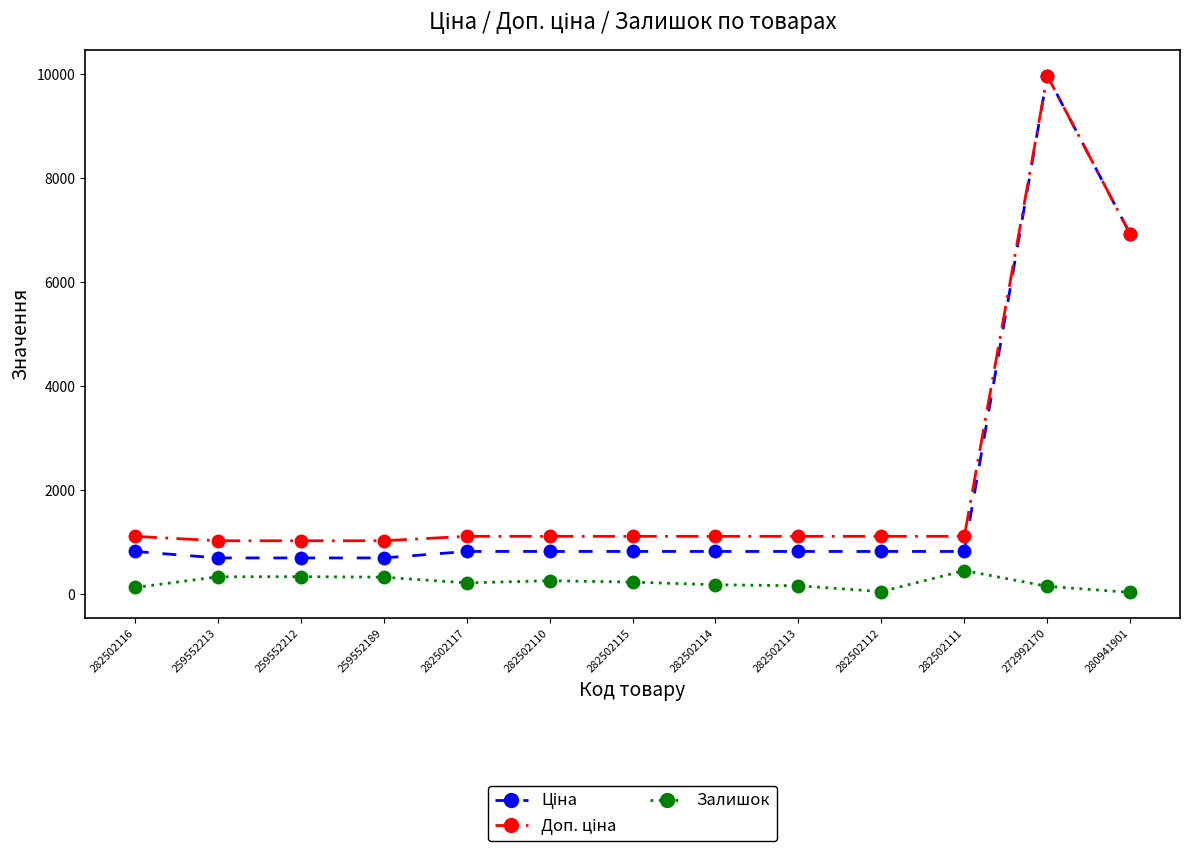

Which label corresponds to the largest value in the chart?

272992170